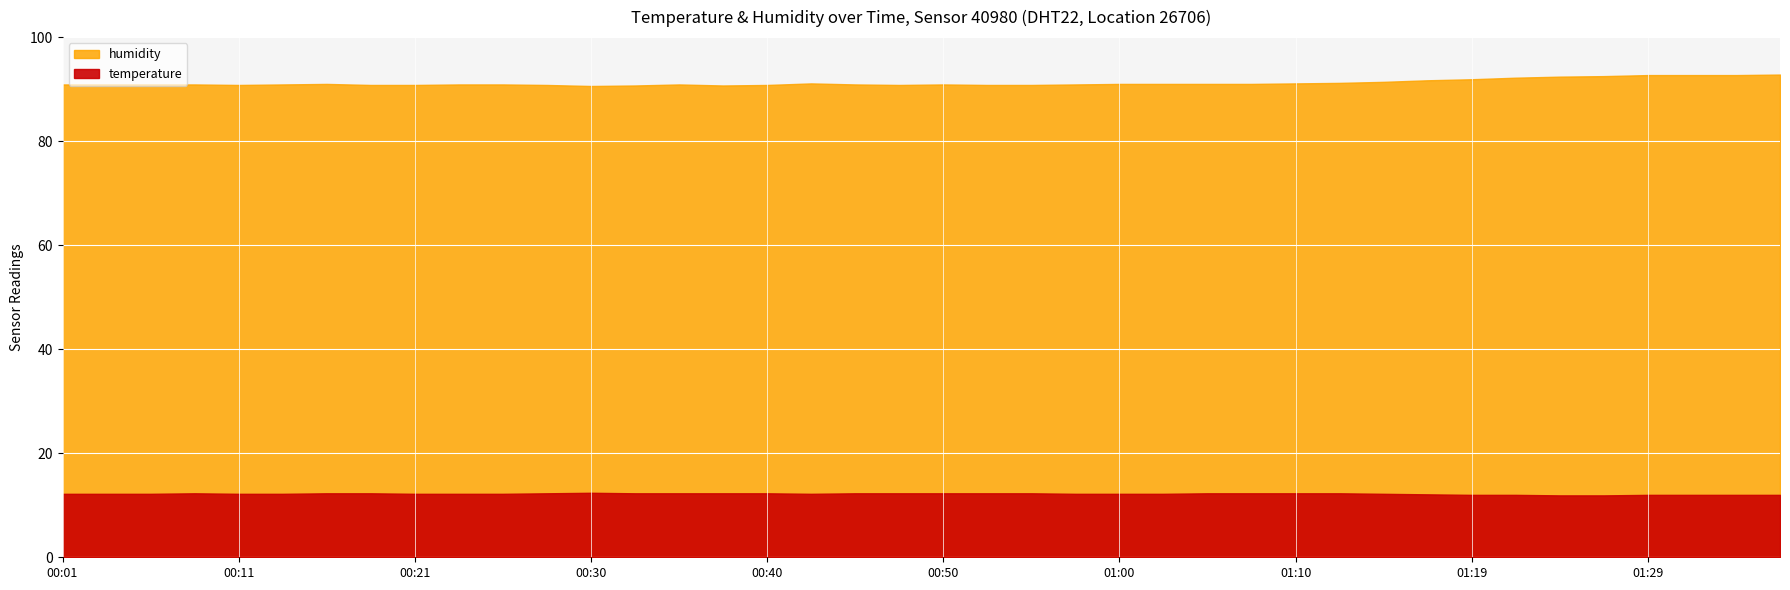

Reading left to right, extract all data points from this chart.

humidity: 90.9	90.9	90.9	90.9	90.8	90.9	91.0	90.8	90.8	90.9	90.9	90.8	90.6	90.7	90.9	90.7	90.8	91.1	90.9	90.8	90.9	90.8	90.8	90.9	91.0	91.0	91.0	91.0	91.1	91.2	91.4	91.7	91.9	92.2	92.4	92.5	92.7	92.7	92.7	92.8
temperature: 12.2	12.2	12.2	12.3	12.2	12.2	12.3	12.3	12.2	12.2	12.2	12.3	12.4	12.3	12.3	12.3	12.3	12.2	12.3	12.3	12.3	12.3	12.3	12.2	12.2	12.2	12.3	12.3	12.3	12.3	12.2	12.1	12.0	12.0	11.9	11.9	12.0	12.0	12.0	12.0